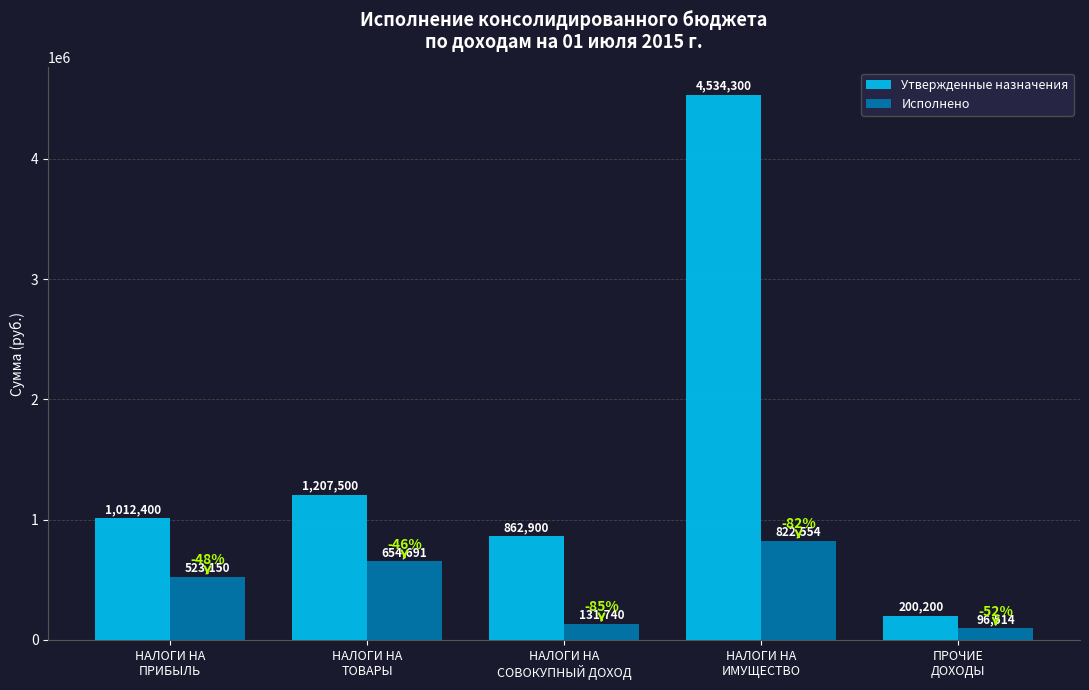

What is the highest value of the Исполнено series?

822554.3